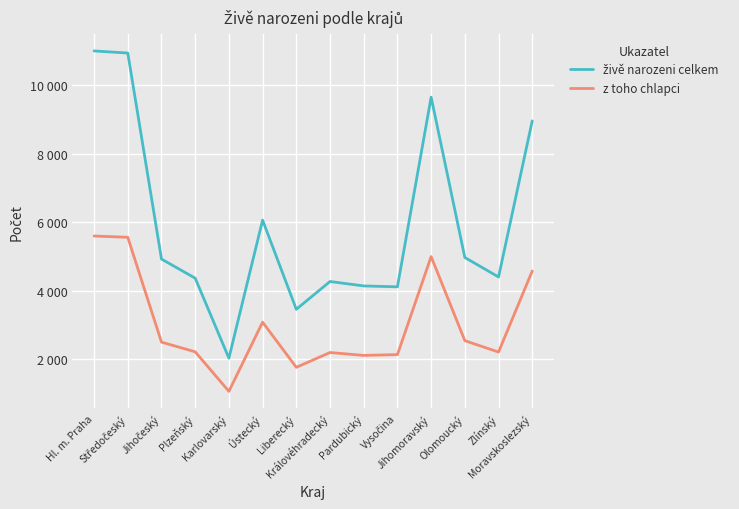

List the series in order of their peak value, lowest first.

z toho chlapci, živě narozeni celkem